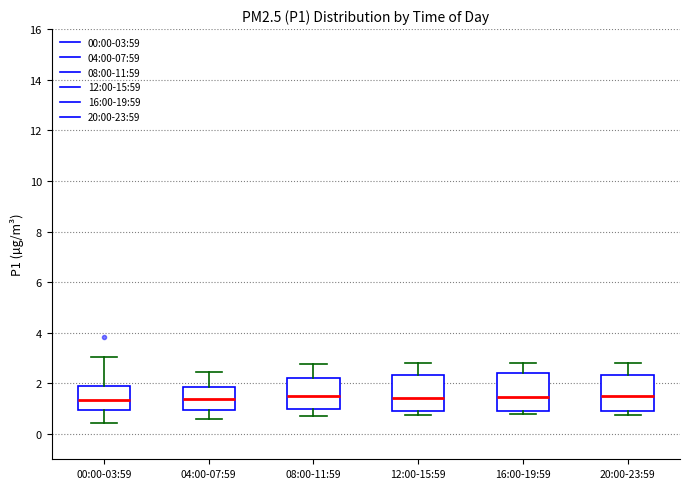

Reading left to right, transcribe this box plot: for each box, give where its median line is, the range the box spans, and where its two whiskers end, as read against the y-axis. The values are not printed on the chart, so give them approximately, as read against the axis.

00:00-03:59: median 1.4, box 1.0 to 2.0, whiskers 0.4 to 3.0
04:00-07:59: median 1.4, box 1.0 to 1.8, whiskers 0.6 to 2.4
08:00-11:59: median 1.4, box 1.0 to 2.2, whiskers 0.8 to 2.8
12:00-15:59: median 1.4, box 1.0 to 2.4, whiskers 0.8 to 2.8
16:00-19:59: median 1.4, box 1.0 to 2.4, whiskers 0.8 to 2.8
20:00-23:59: median 1.6, box 1.0 to 2.4, whiskers 0.8 to 2.8